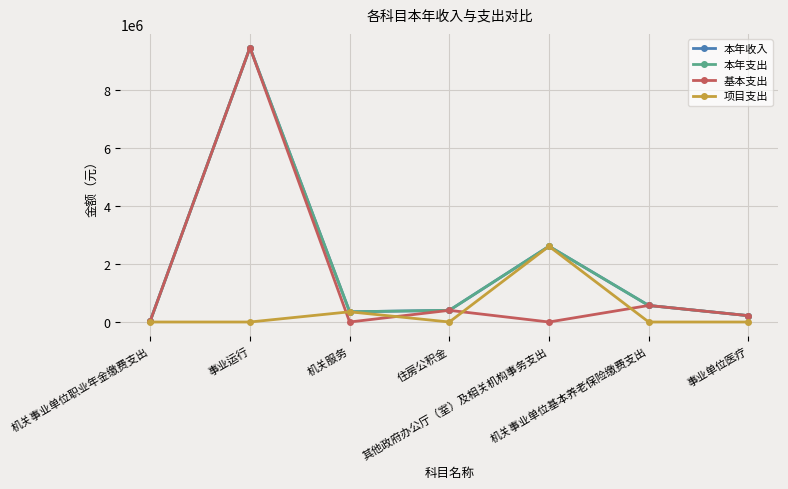

What is the difference between the 本年支出 values at 住房公积金 and 其他政府办公厅（室）及相关机构事务支出?

2205939.0